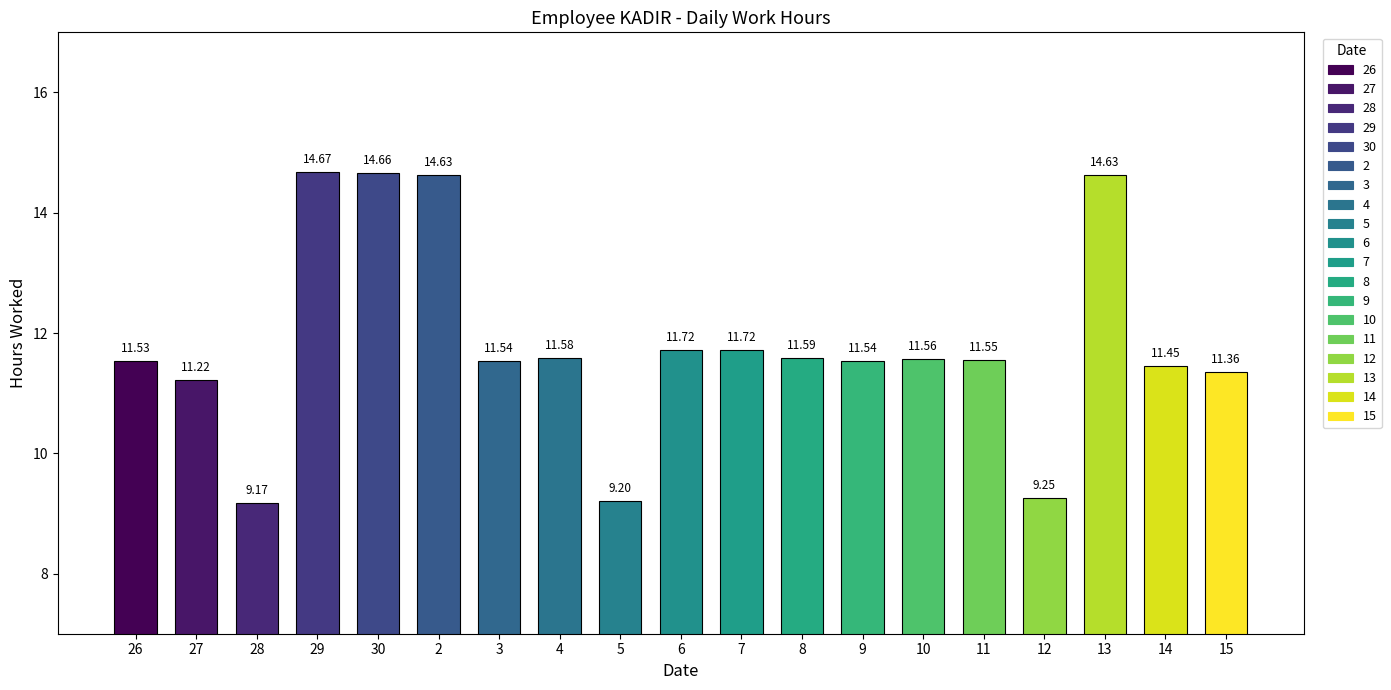

What is the value of the 12th bar from the left?

11.6